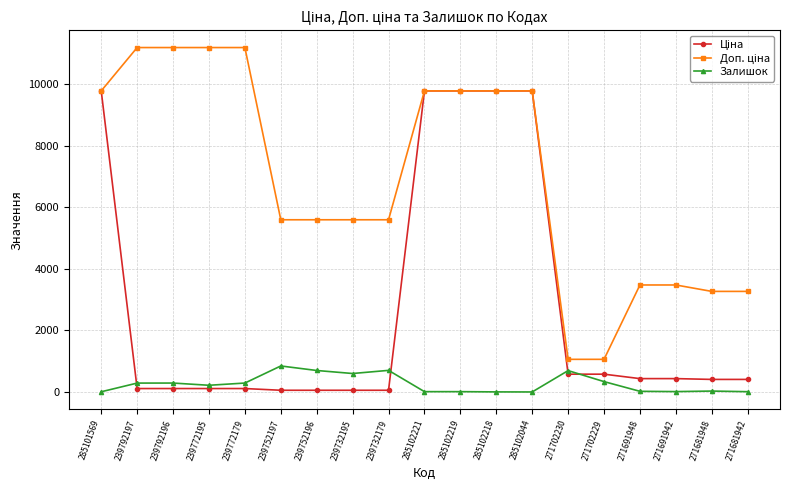

At how many categories does at least one series exceed 7033?

9